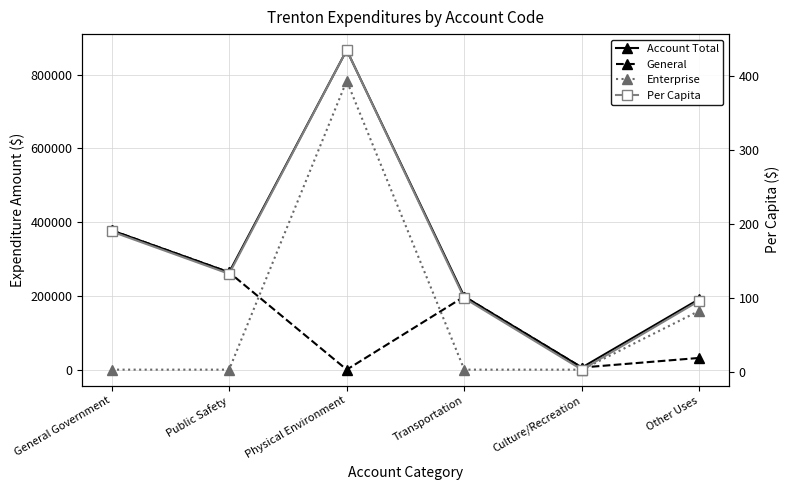

Where does the General series first go above 198226?

General Government